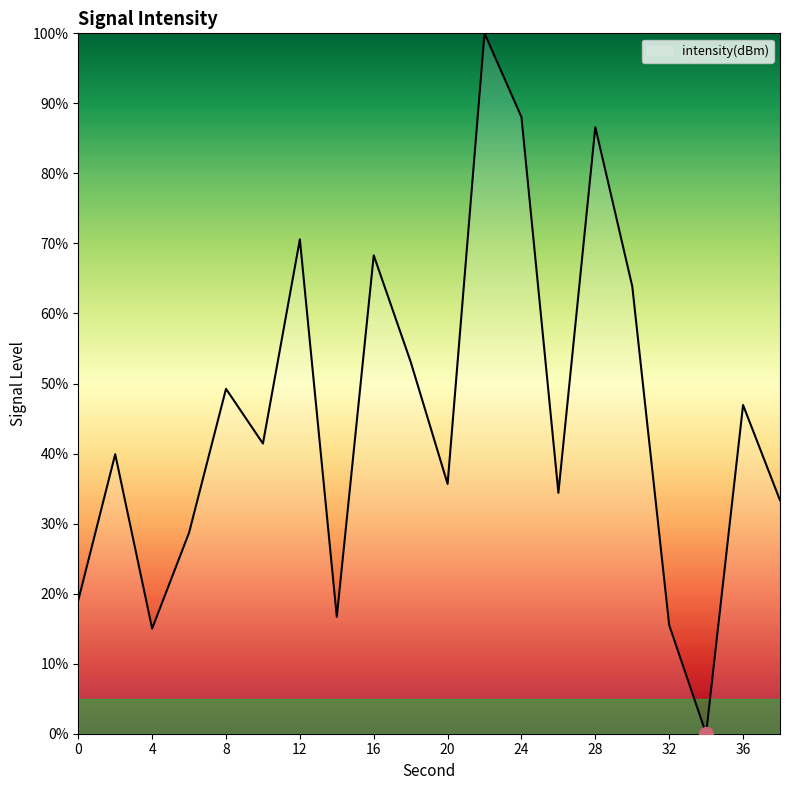

Reading right to left, list all the values displayed in this chart.

33.3	46.9	0.0	15.5	63.9	86.6	34.4	88.0	100.0	35.7	53.1	68.3	16.7	70.6	41.4	49.2	28.7	15.0	39.9	19.1